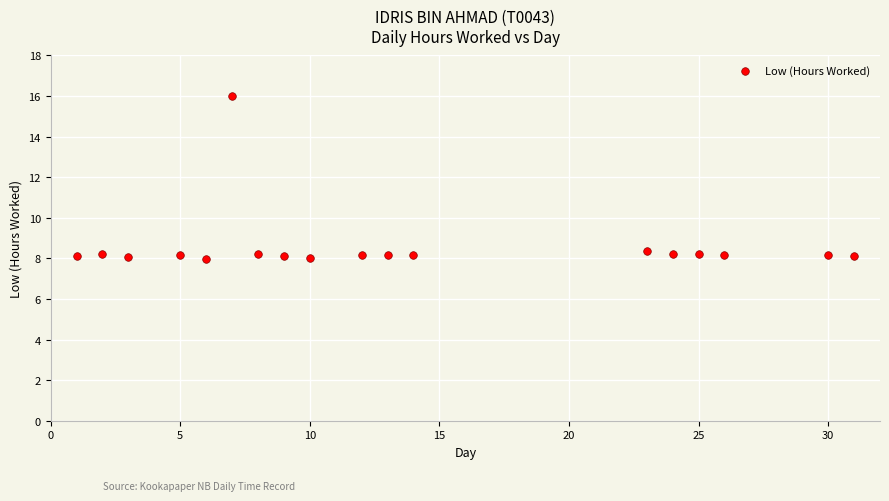

What is the range of Y values (max minus min)?

8.1